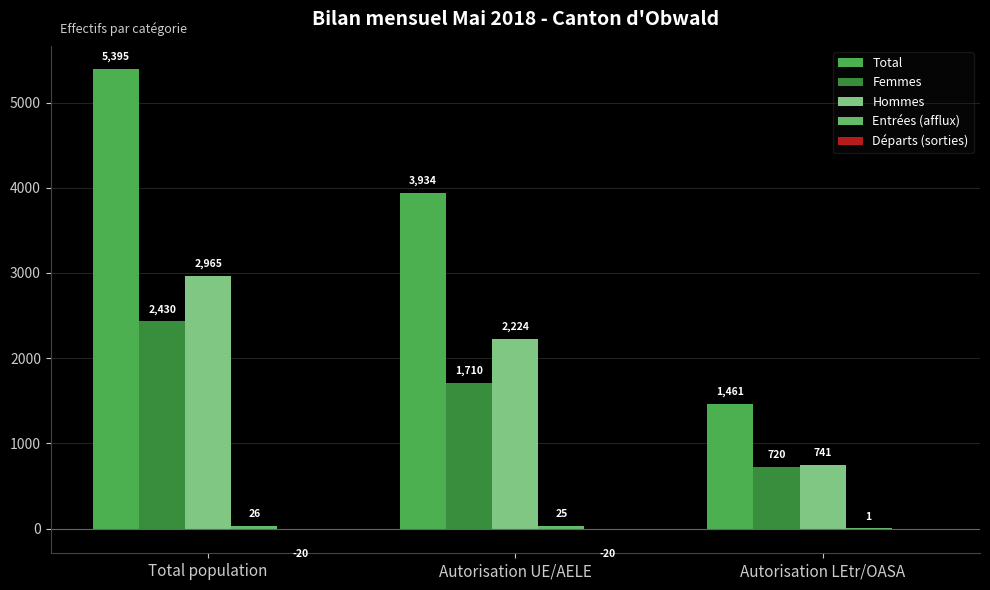

Does the chart contain stacked bars?

No